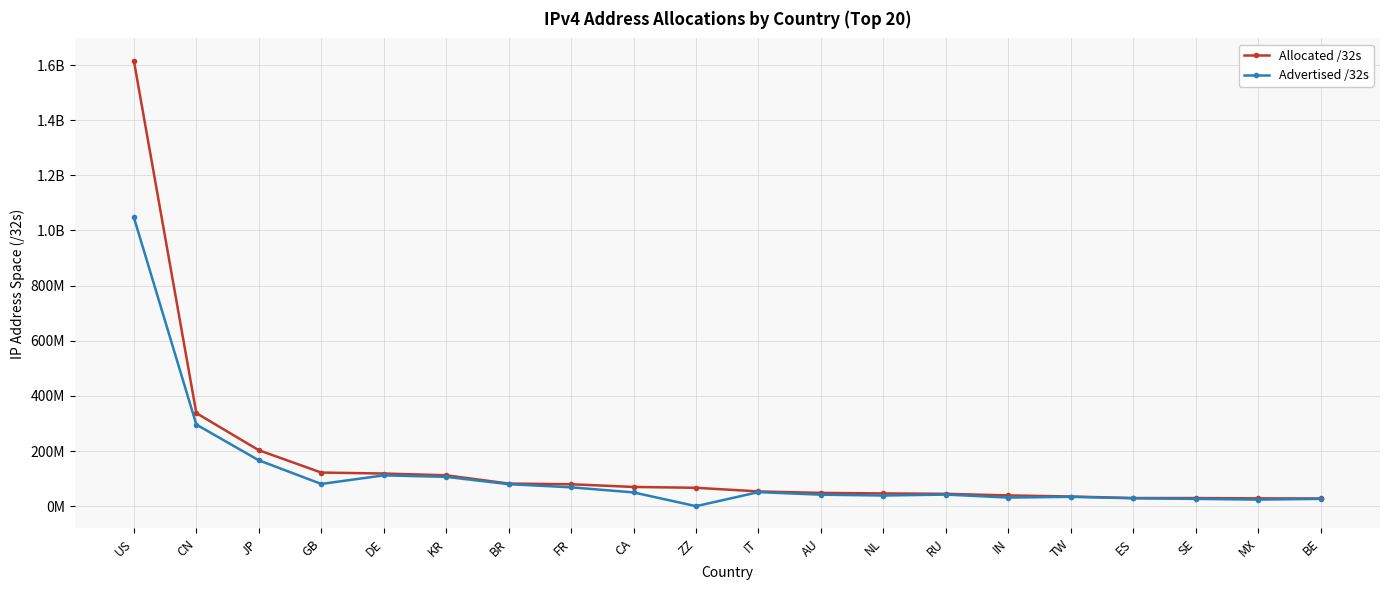

Rank the series at US from lowest to highest value.

Advertised /32s, Allocated /32s